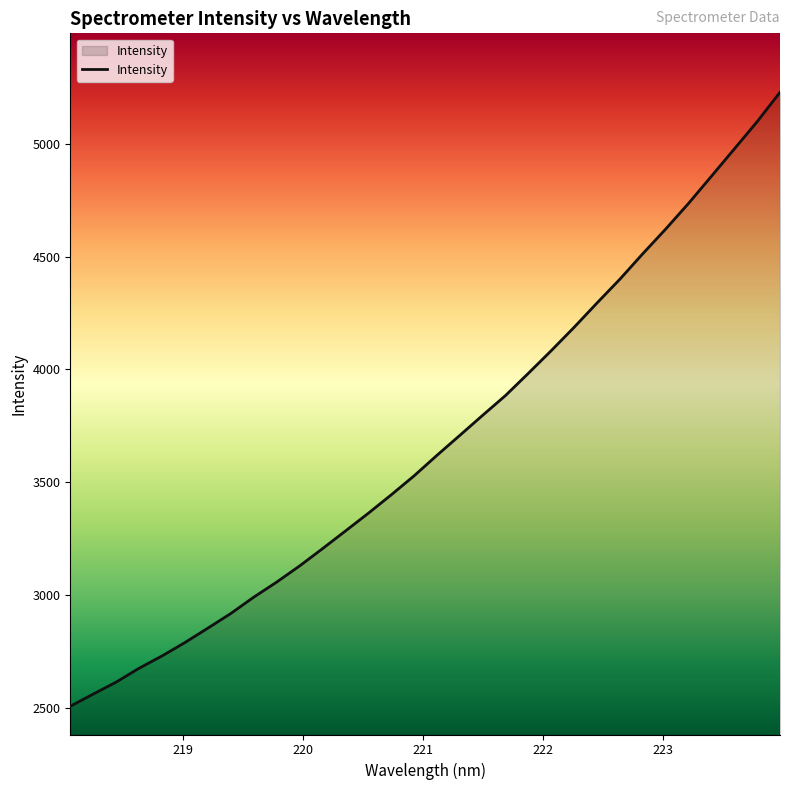

What is the difference between the maximum and minimum values?

2722.7